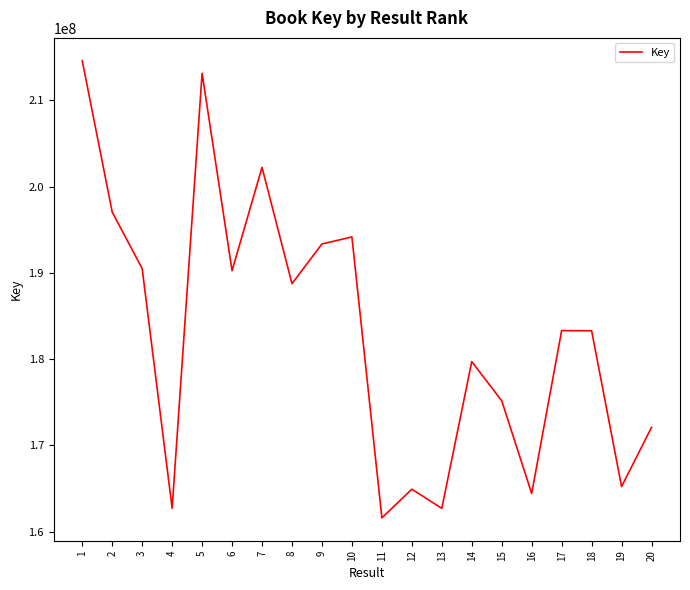

Approximately how many times larger is the value at 6 compared to 10?

1.0